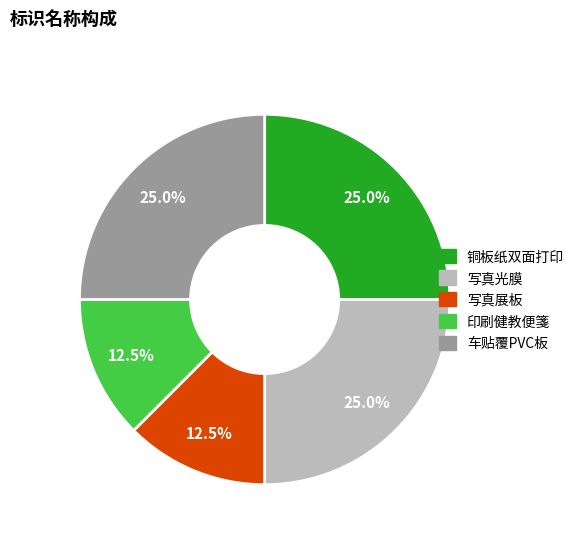

Is there any slice that represents more than half of the pie?

No